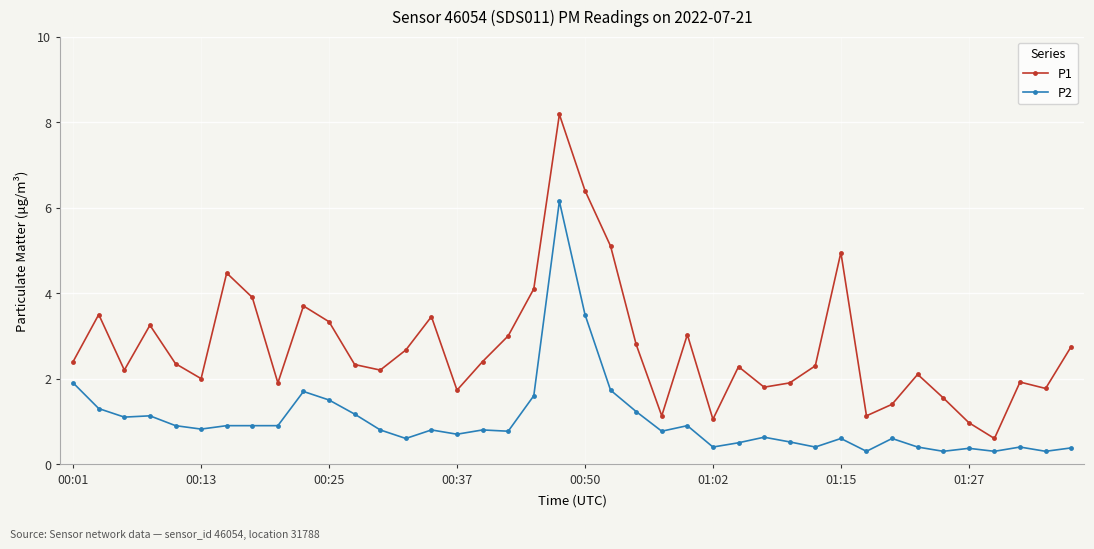

What is the average value of the P1 series?

2.7